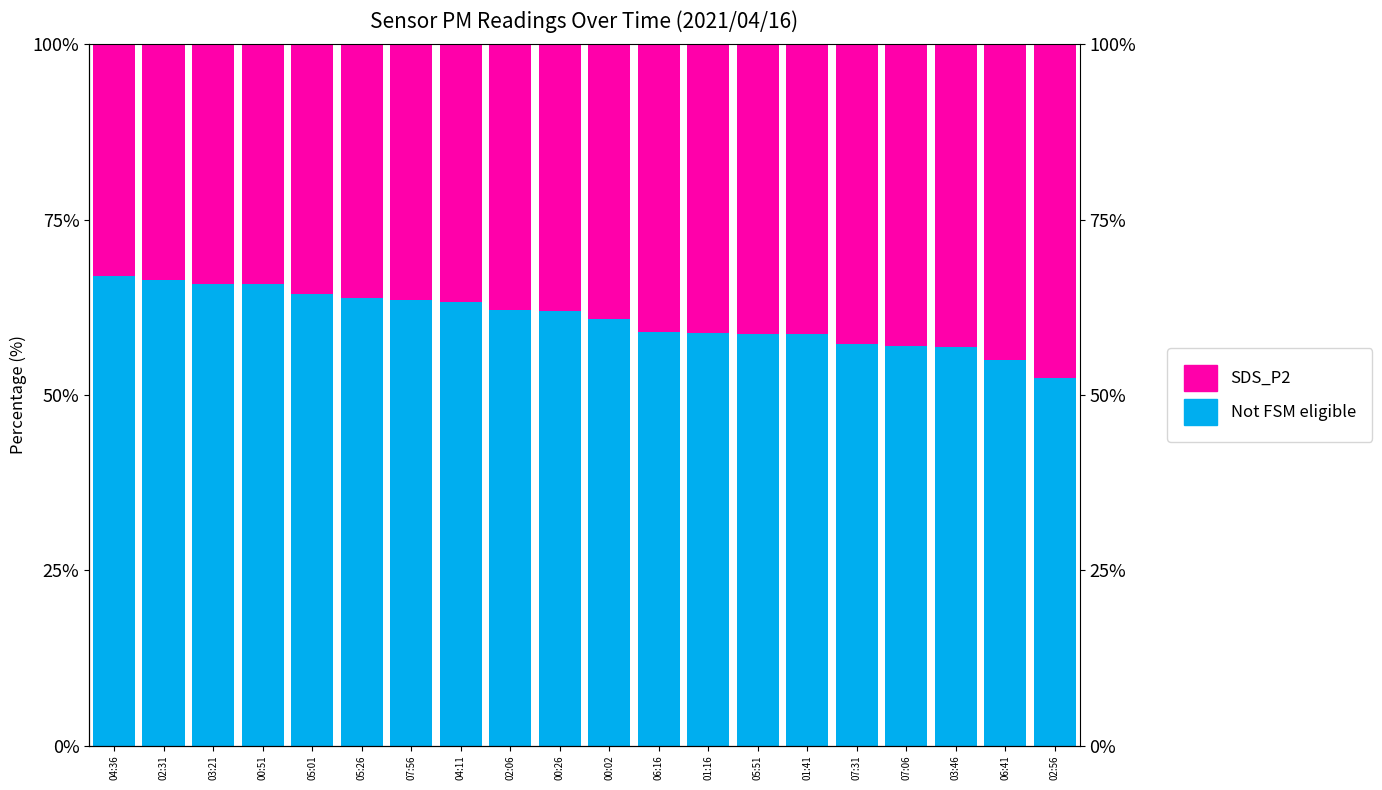

What is the difference between the second highest and minimum values in the Not FSM eligible series?

14.0